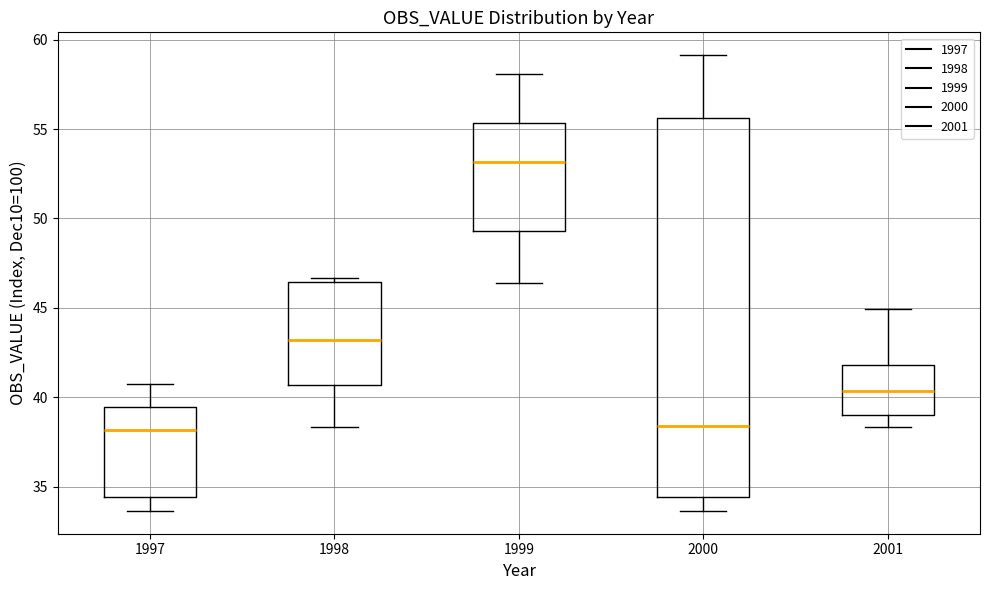

Reading left to right, transcribe this box plot: for each box, give where its median line is, the range the box spans, and where its two whiskers end, as read against the y-axis. The values are not printed on the chart, so give them approximately, as read against the axis.

1997: median 38.0, box 34.5 to 39.5, whiskers 33.5 to 41.0
1998: median 43.0, box 40.5 to 46.5, whiskers 38.5 to 46.5 (just above the box's upper edge)
1999: median 53.0, box 49.5 to 55.5, whiskers 46.5 to 58.0
2000: median 38.5, box 34.5 to 55.5, whiskers 33.5 to 59.0
2001: median 40.5, box 39.0 to 42.0, whiskers 38.5 to 45.0